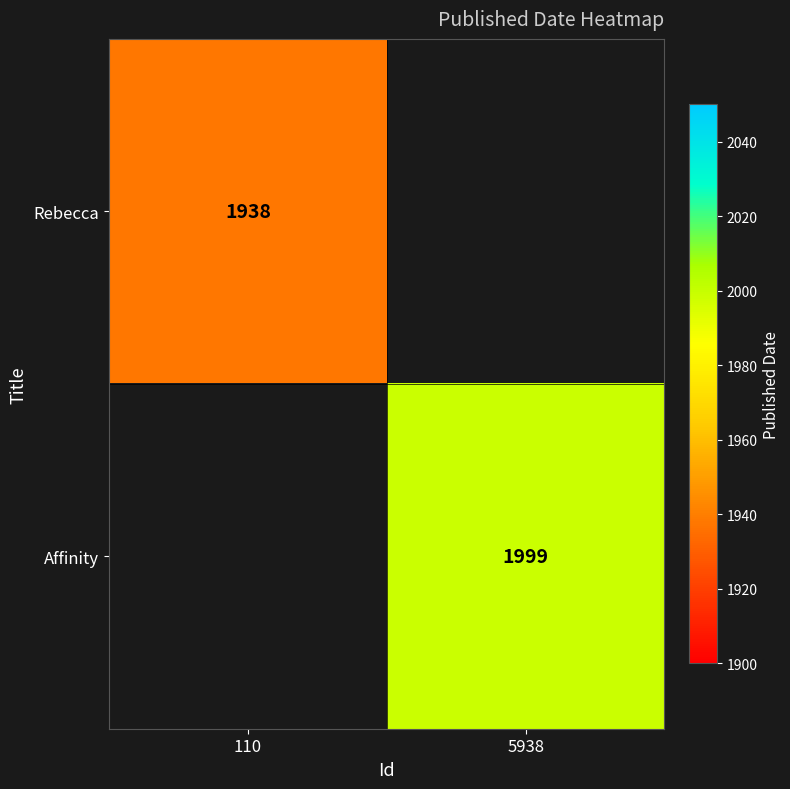

True or false: Affinity has a value of 1999 at 5938.

True